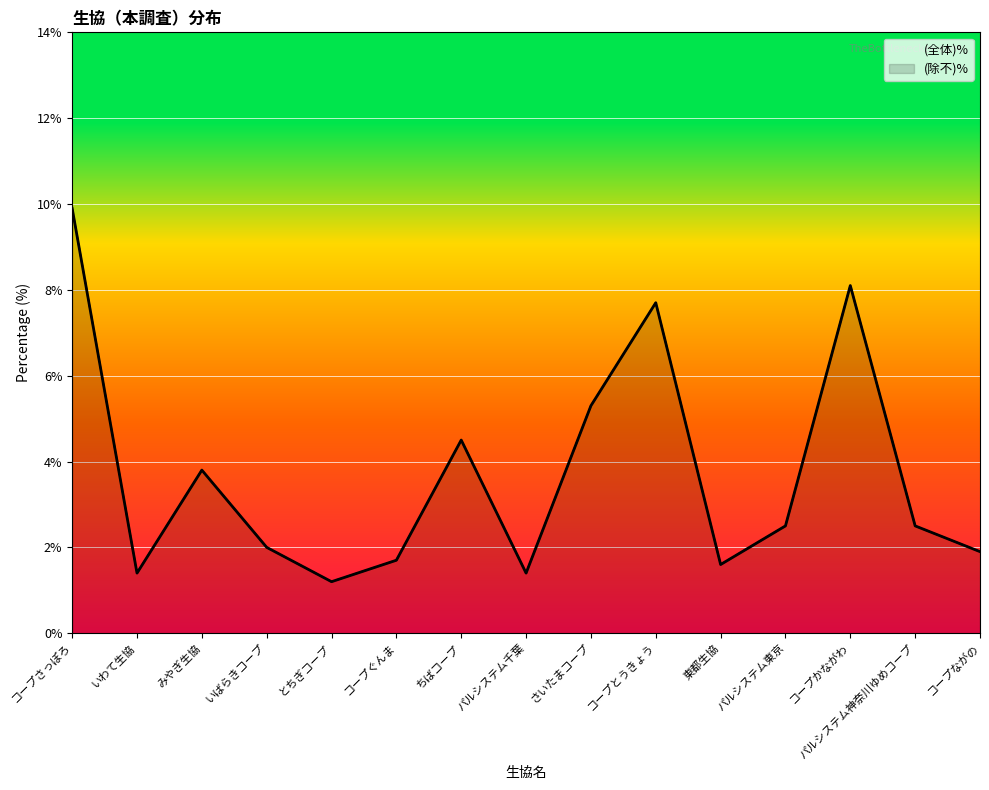

True or false: (除不)% and (全体)% intersect in this chart.

False